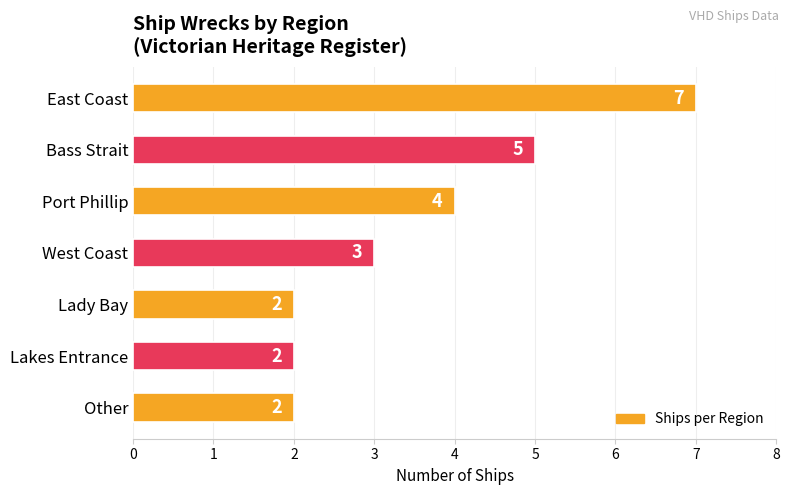

How many bars are there in total?

7